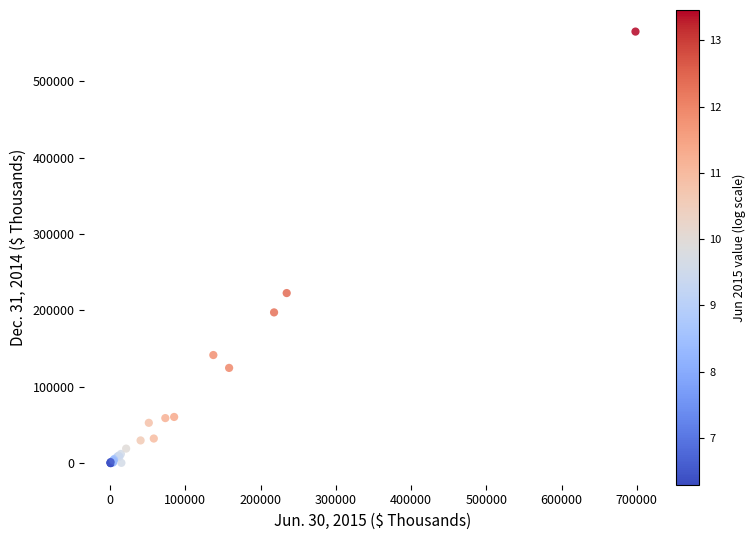

What Y value in the scatter plot is closest to 282502?

222712